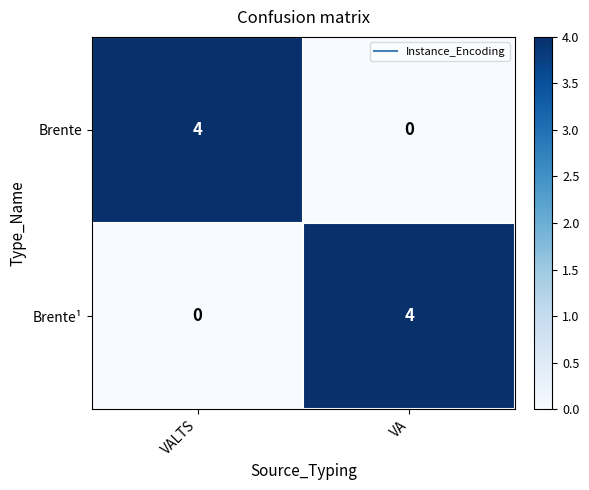

What is the total value across all series at VA?

4